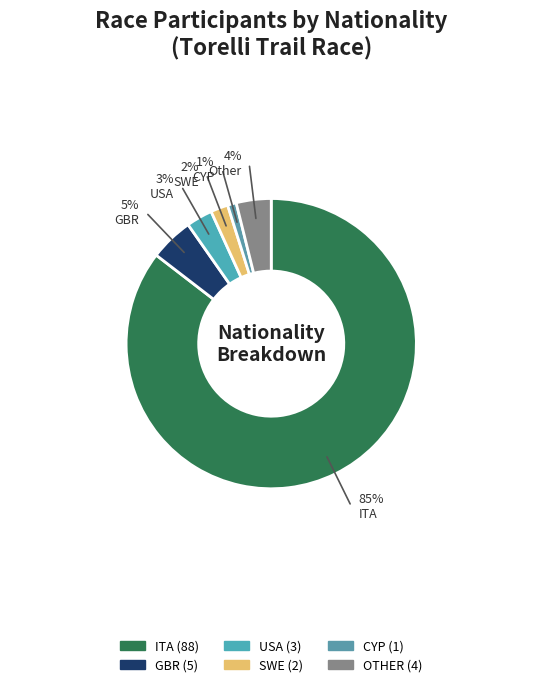

The cyp slice represents 1% of the pie. True or false?

True